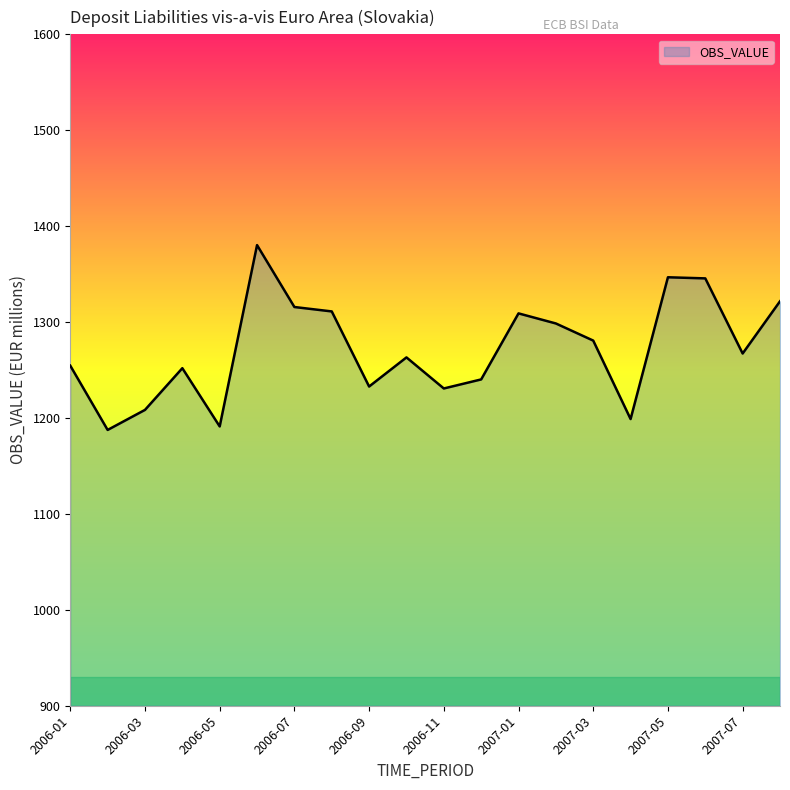

What is the difference between the maximum and minimum values?

192.7